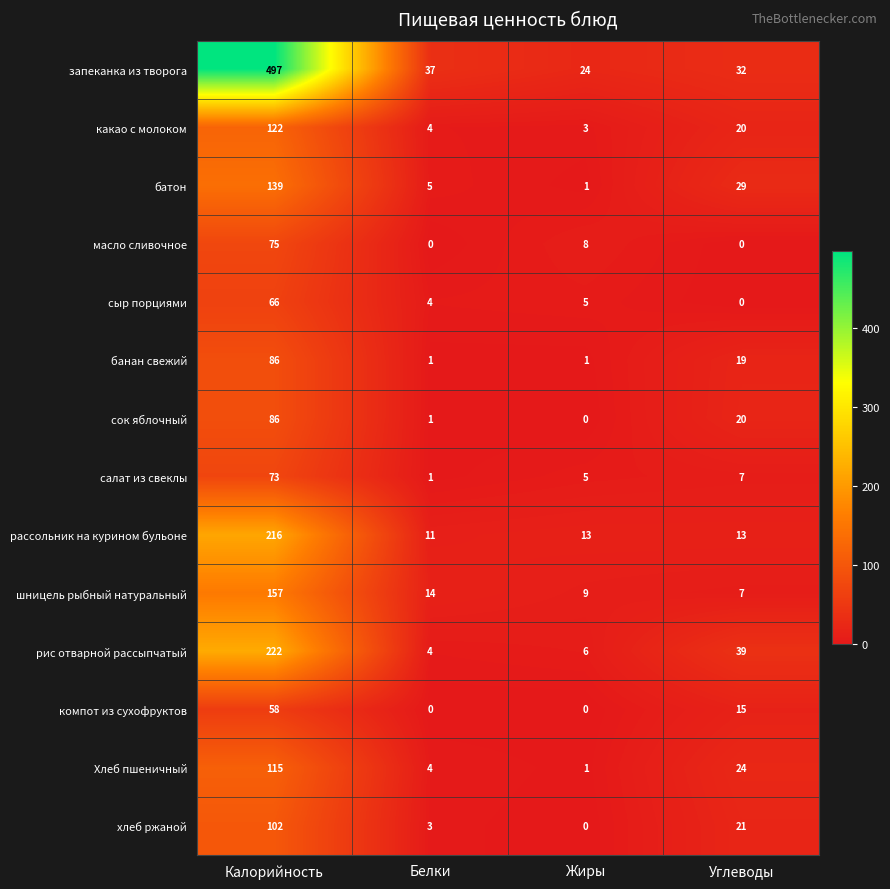

Between Жиры and Углеводы, which series saw the biggest shift?

рис отварной рассыпчатый